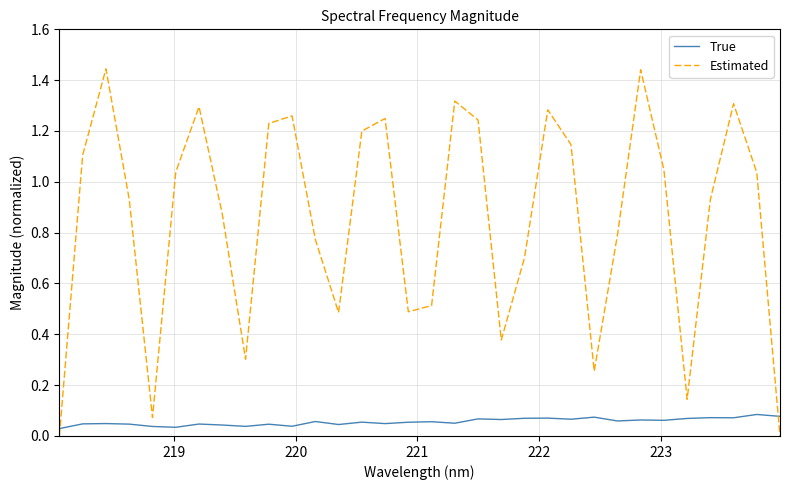

Which series has the largest total across all categories?

Estimated